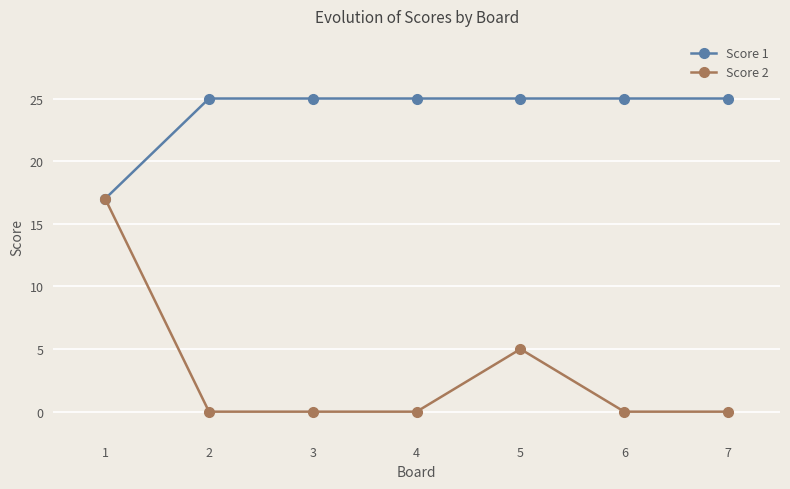

What is the value of the Score 1 point at the 3rd from the left?

25